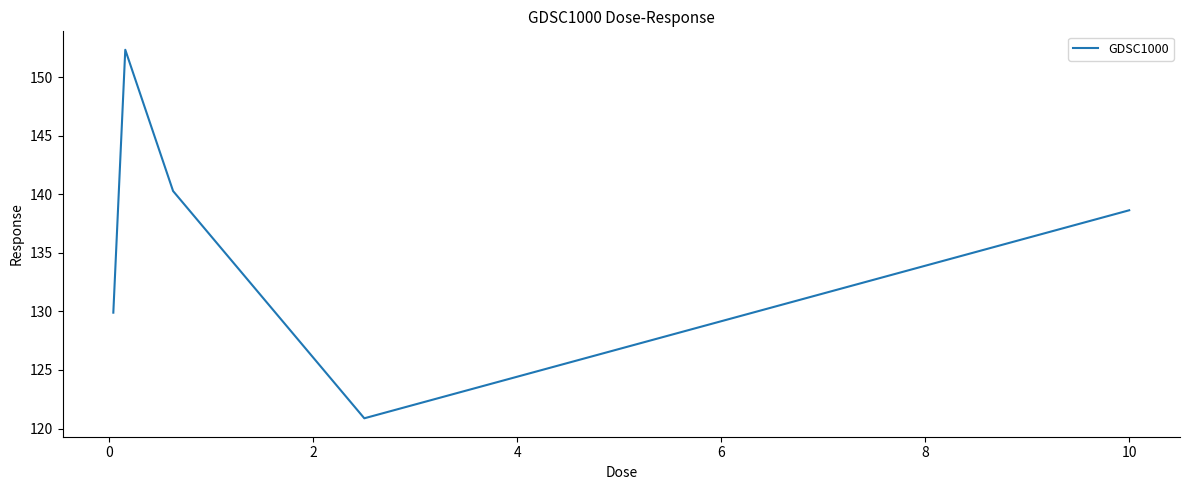

How many interior local valleys (lower than both neighbors) does the data have?

1